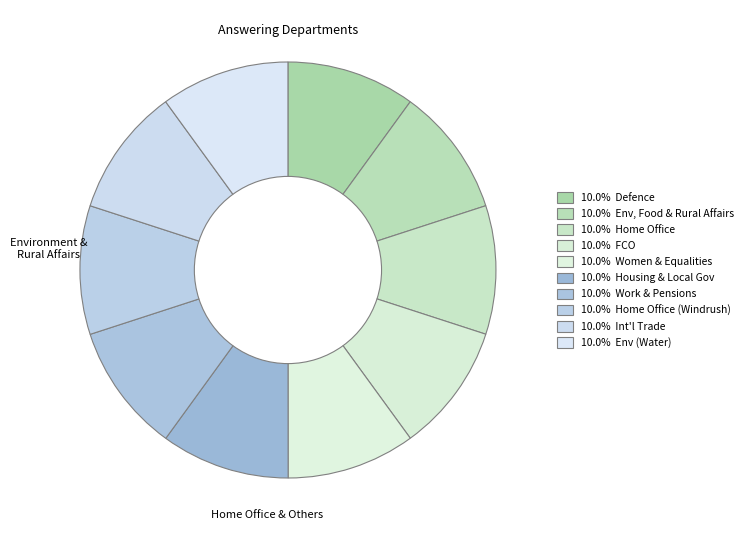

How many slices are in this pie chart?

10